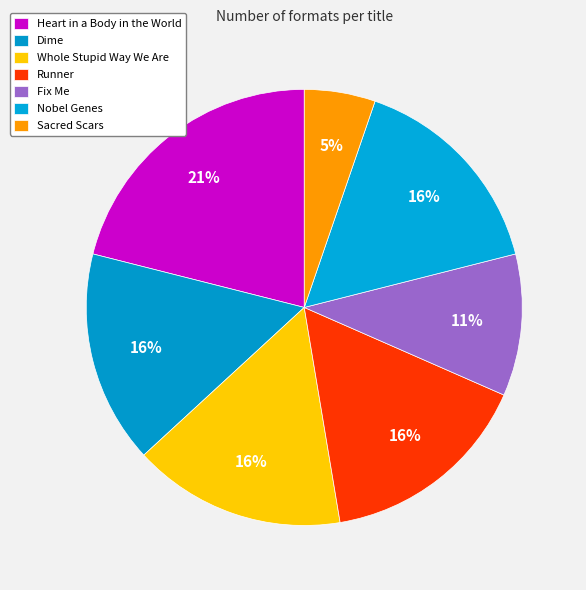

What is the ratio of the value at Whole Stupid Way We Are to the value at Runner?

1.0